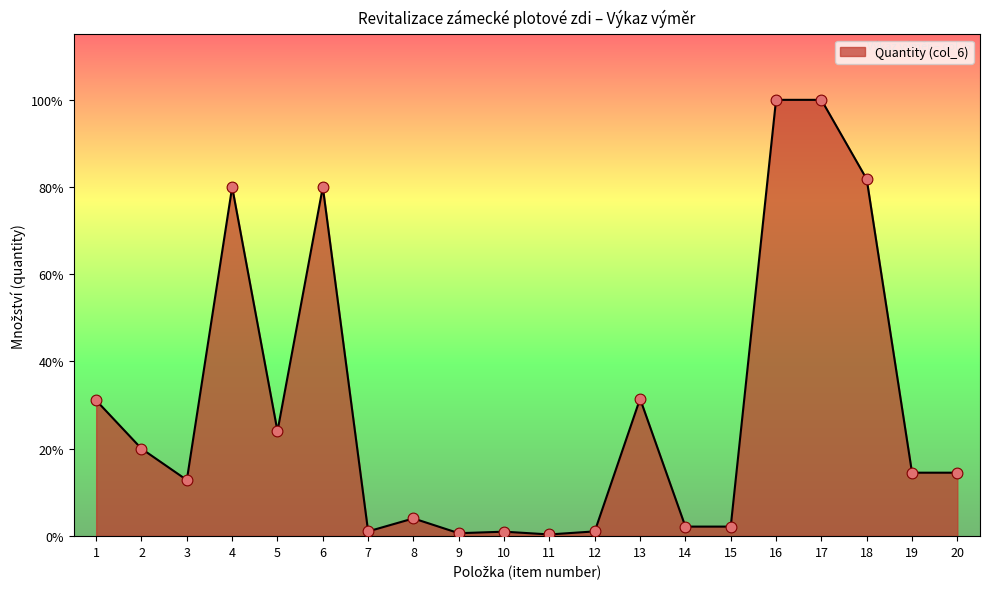

Approximately how many times larger is the value at 7 compared to 10?

1.1